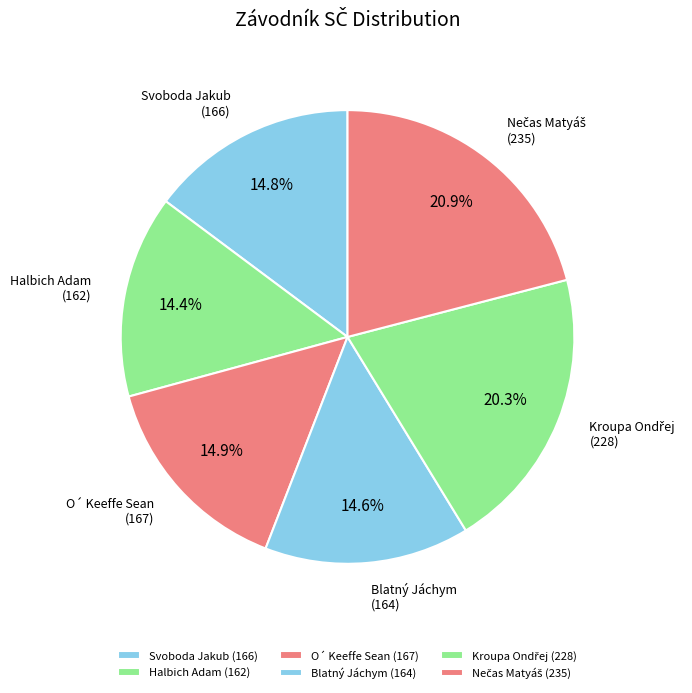

Count the number of slices in the pie.

6